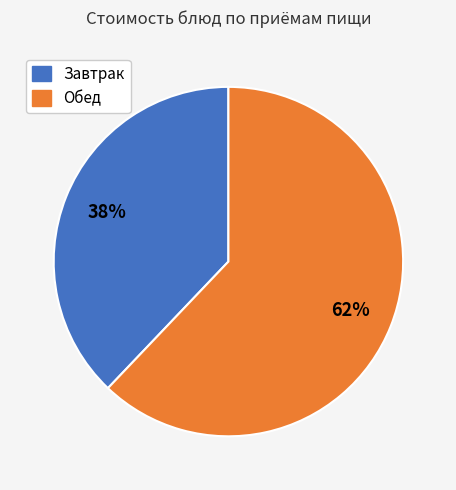

Is there any slice that represents more than half of the pie?

Yes